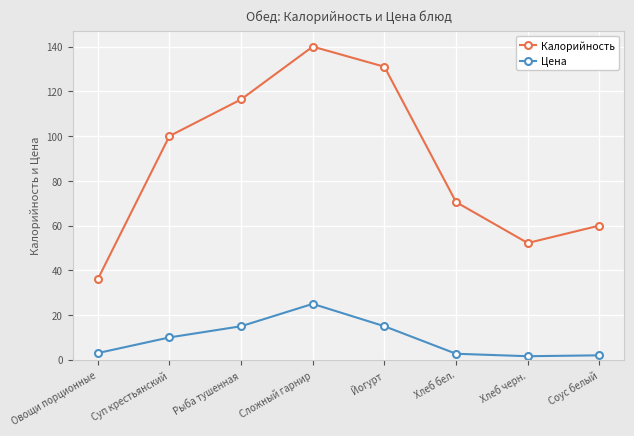

Between Овощи порционные and Рыба тушенная, which series saw the biggest shift?

Калорийность